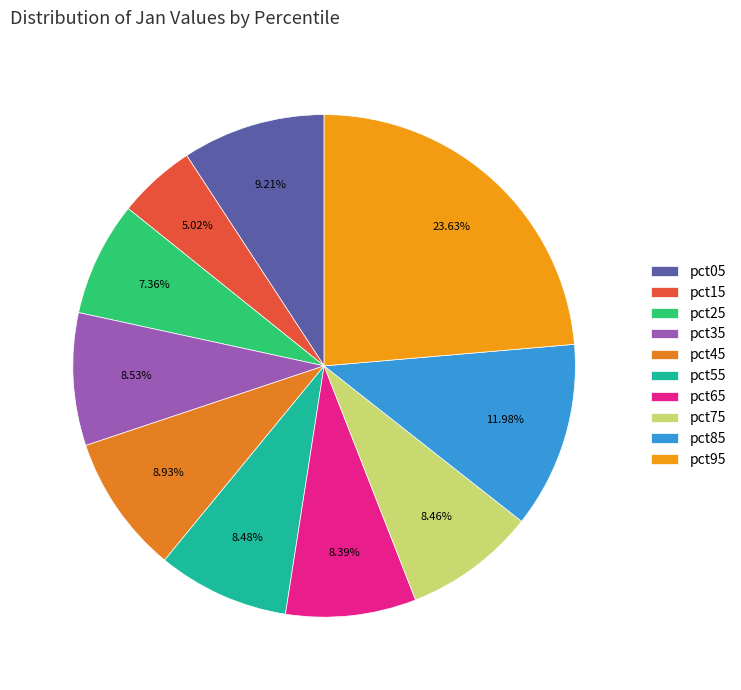

Is it true that pct95 is 12% of the pie?

False